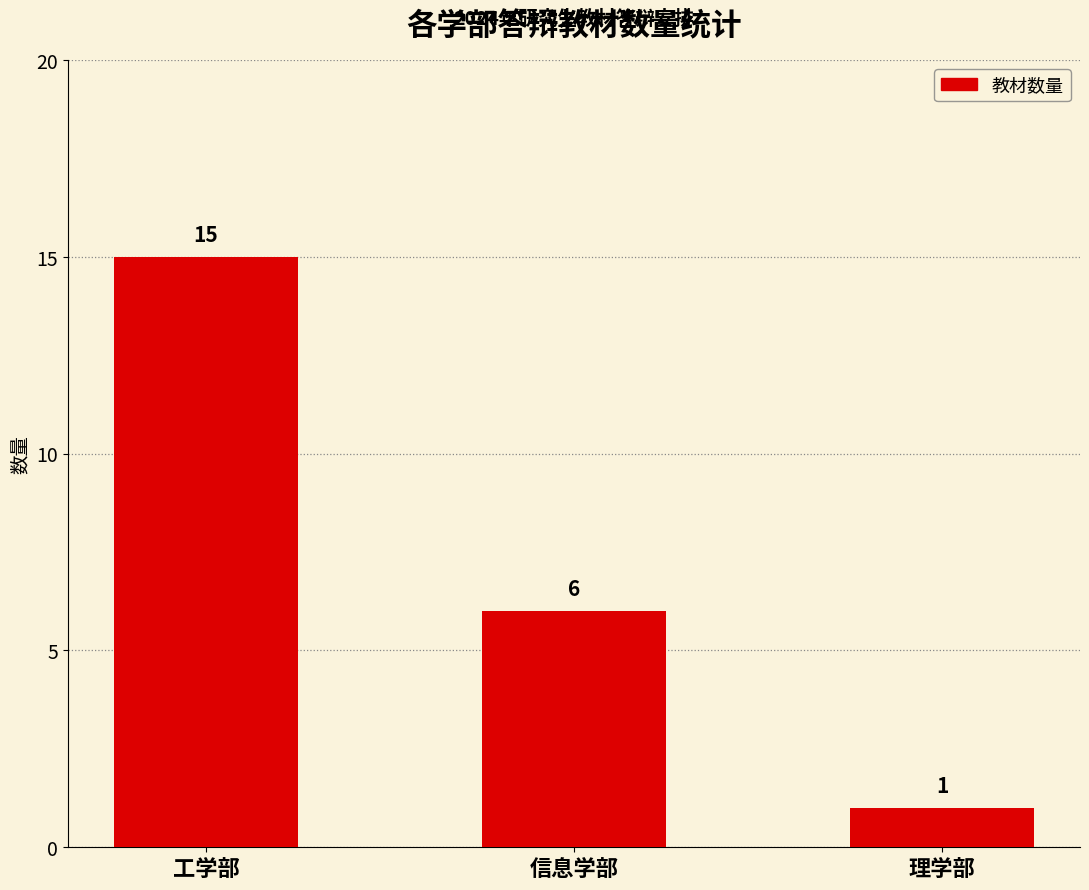

What is the sum of all values?

22